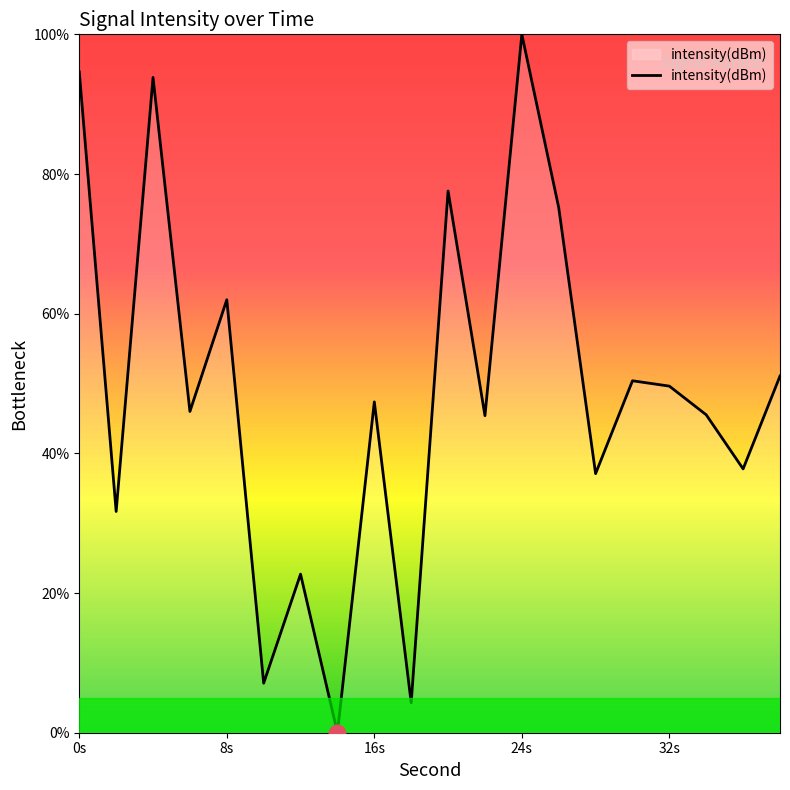

What is the difference between the maximum and minimum values?

100.0